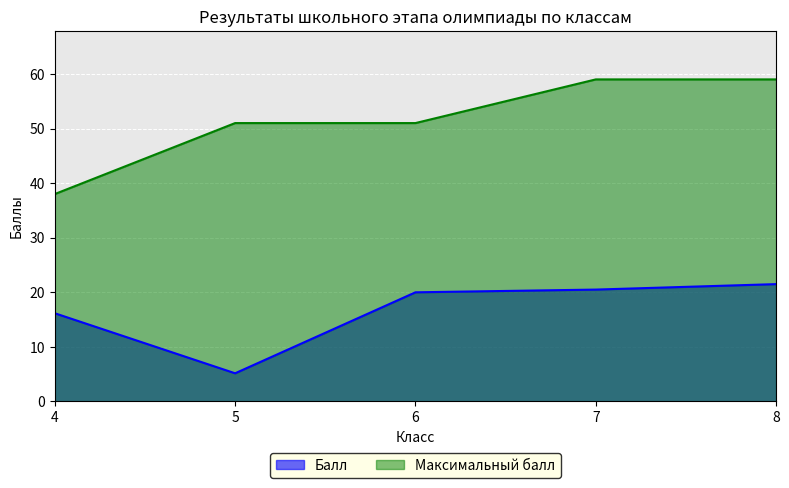

Read the value at 5.

51